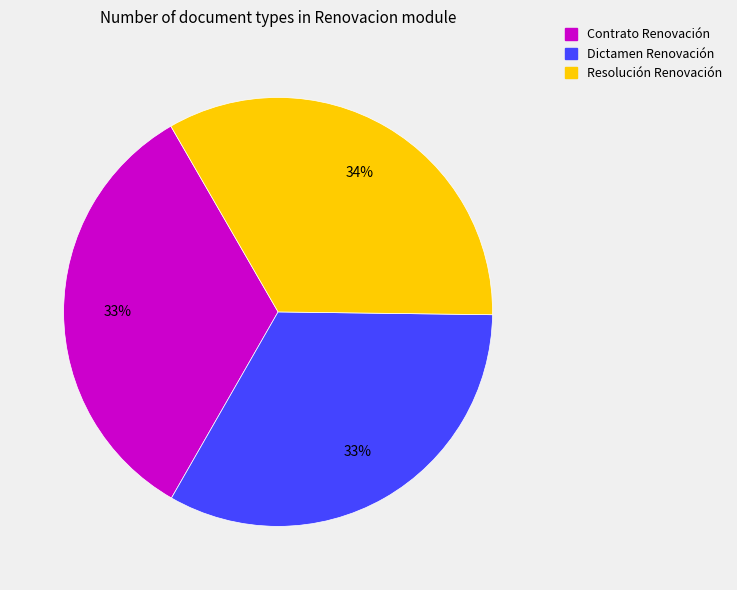

The Resolución Renovación slice represents 42% of the pie. True or false?

False